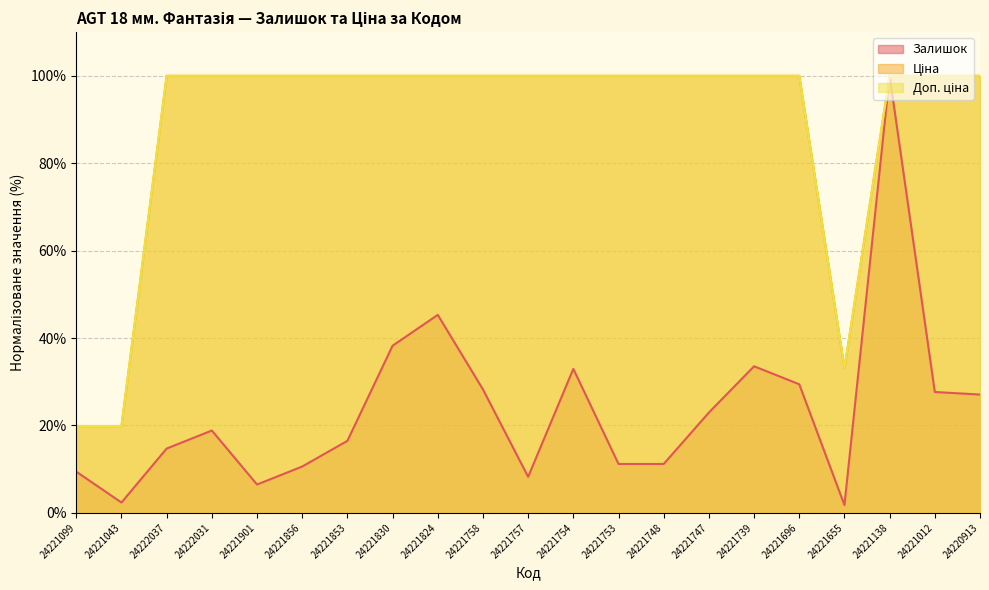

How many data points does each series have?

21